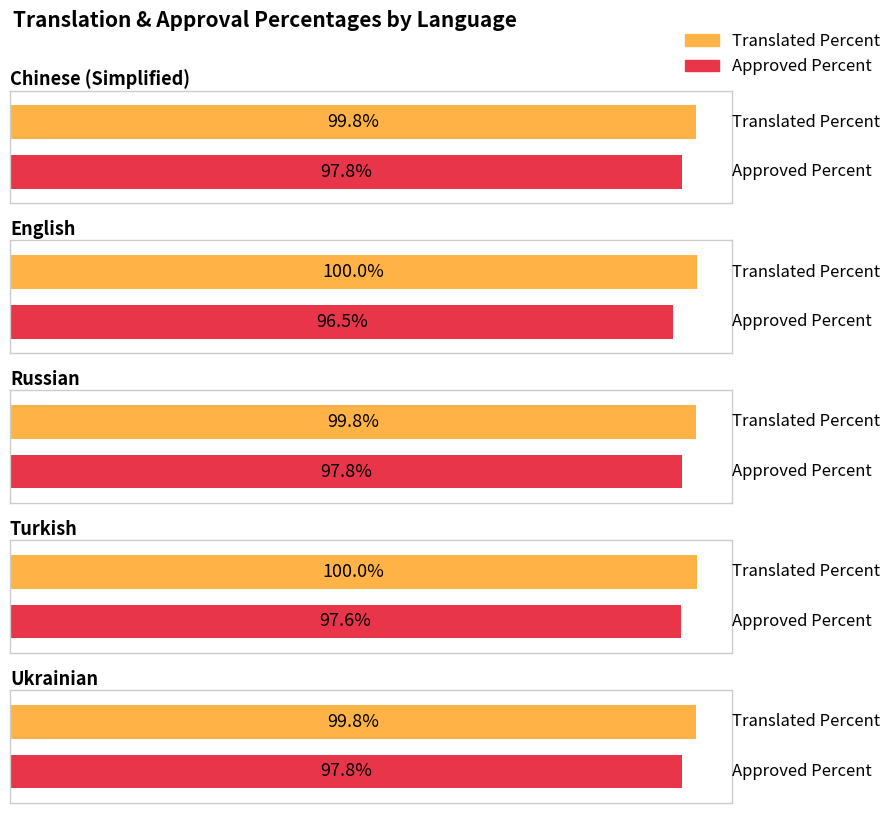

How many data points does each series have?

5